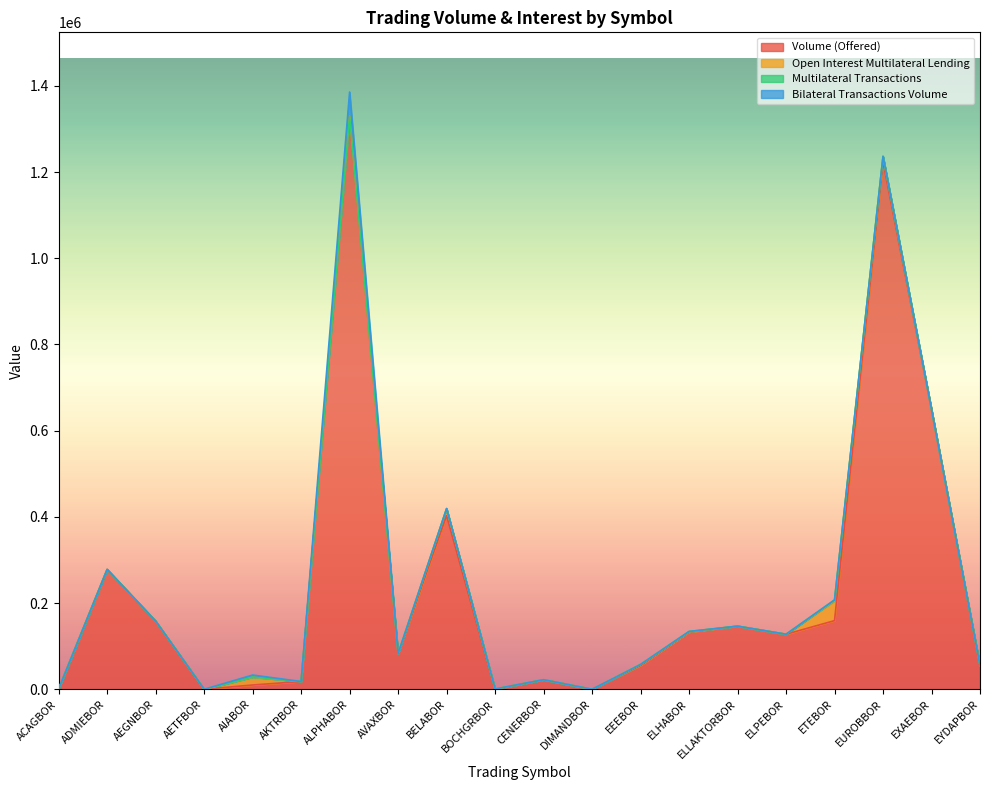

At how many categories does at least one series exceed 913198?

2